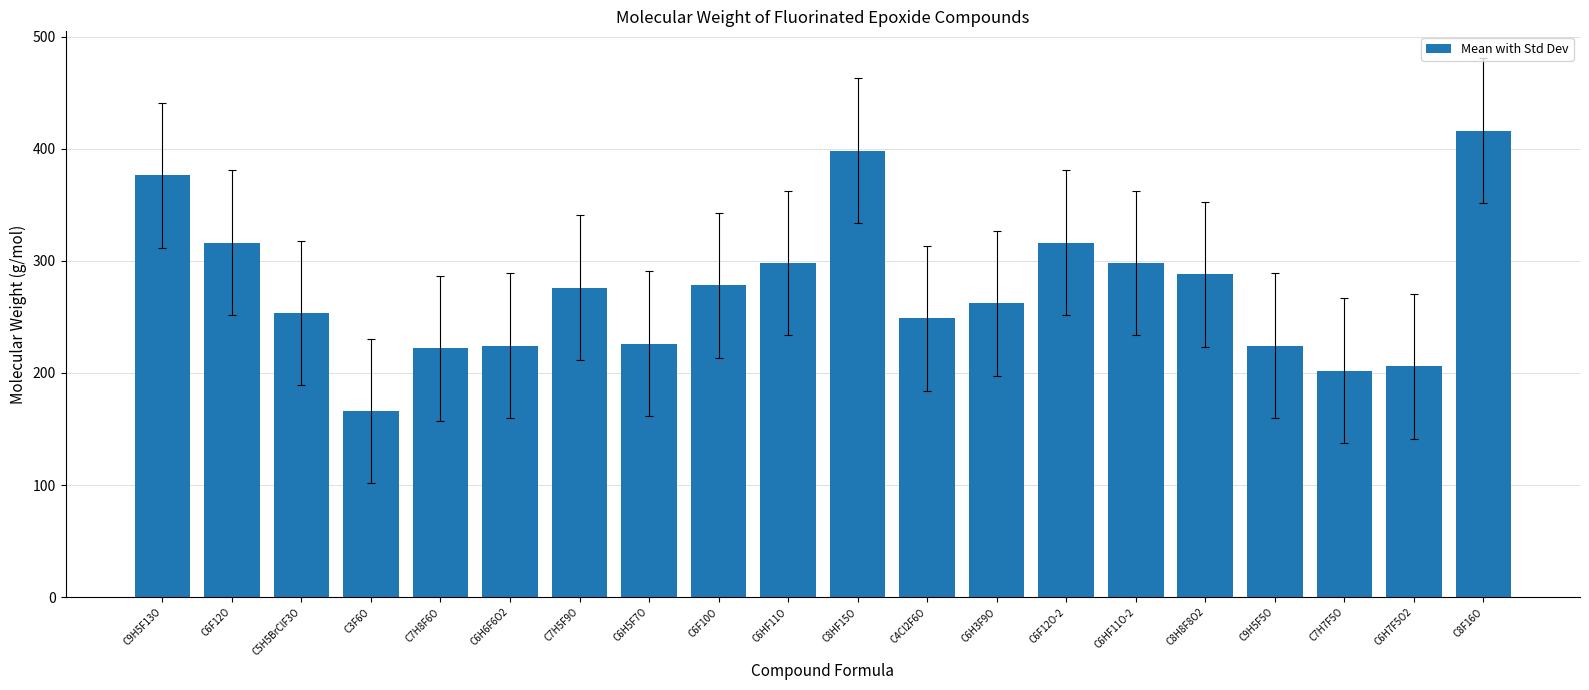

Between C8H8F8O2 and C9H5F13O, which is larger?

C9H5F13O